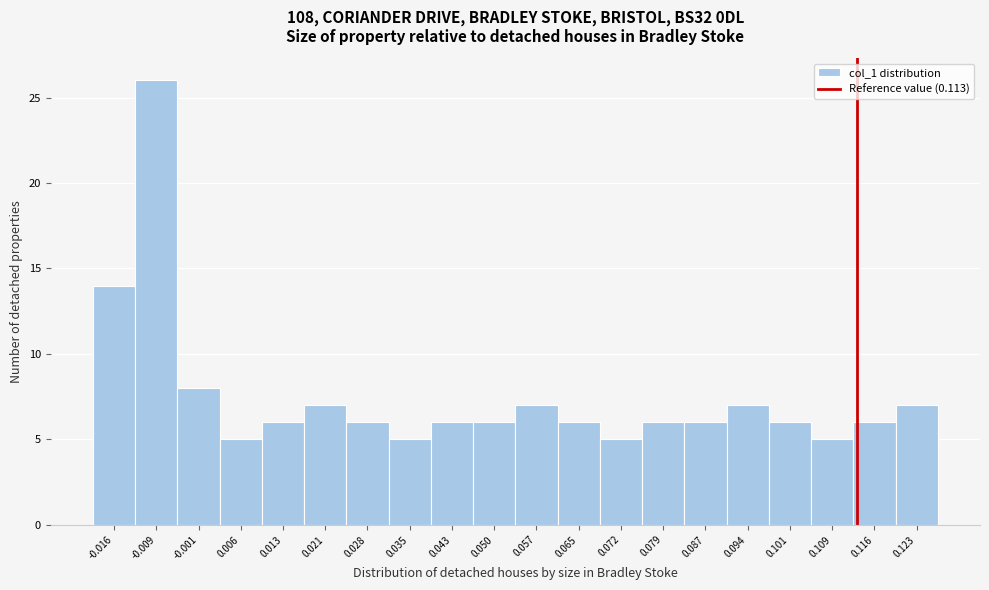

How tall is the bar that spans 0.002 to 0.010 on the x-axis? Neither the bar edges nor the heights are printed on the chart, so give them approximately, as read against the axes.

5